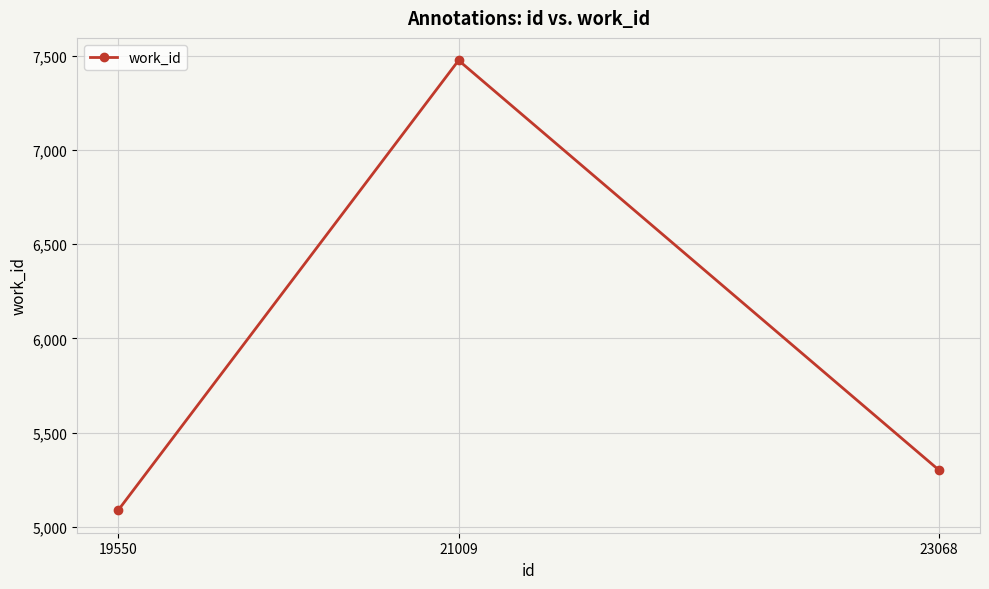

Reading left to right, extract all data points from this chart.

19550=5088	21009=7476	23068=5301